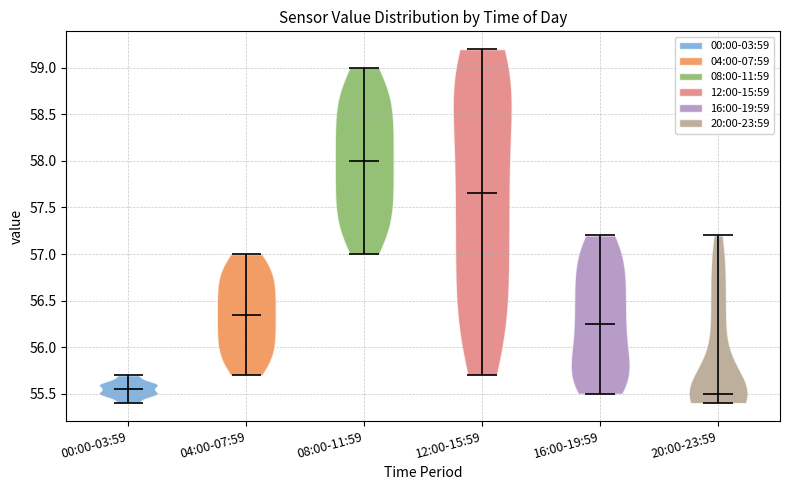

Reading left to right, read every violin against the y-axis: where its median line is, and the lowest and highest points it reaches. The values are not printed on the chart, so give them approximately, as read against the axis.

00:00-03:59: median line 55.55, lowest point 55.40, highest point 55.70
04:00-07:59: median line 56.35, lowest point 55.70, highest point 57.00
08:00-11:59: median line 58.00, lowest point 57.00, highest point 59.00
12:00-15:59: median line 57.65, lowest point 55.70, highest point 59.20
16:00-19:59: median line 56.25, lowest point 55.50, highest point 57.20
20:00-23:59: median line 55.50, lowest point 55.40, highest point 57.20